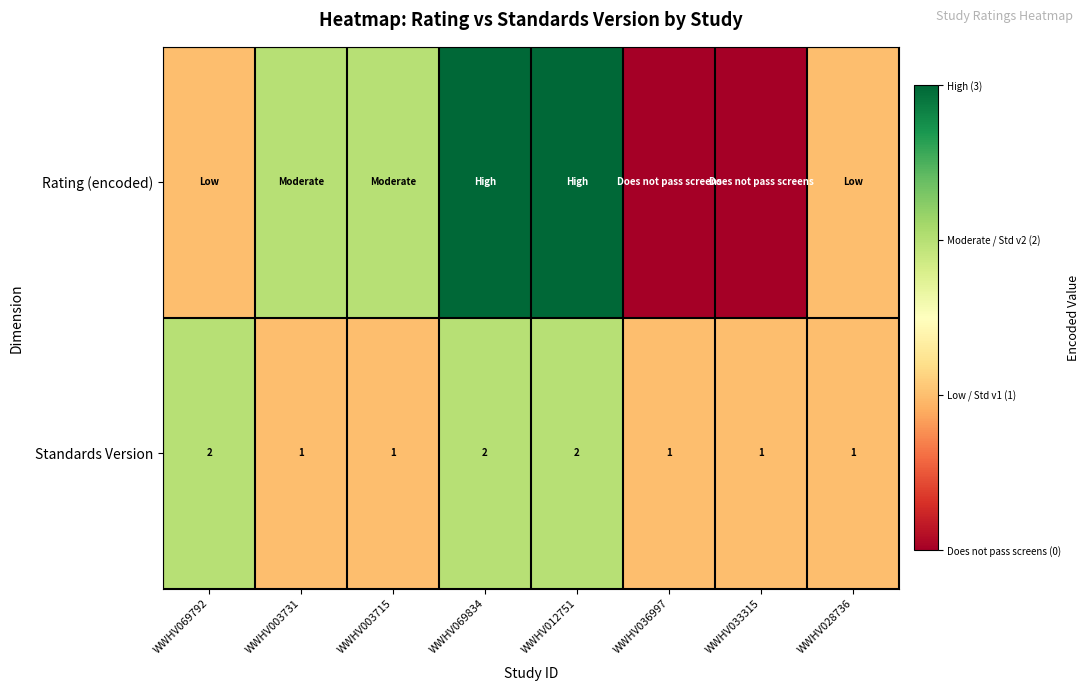

The value of Standards Version at WWHV033315 is 2. True or false?

False